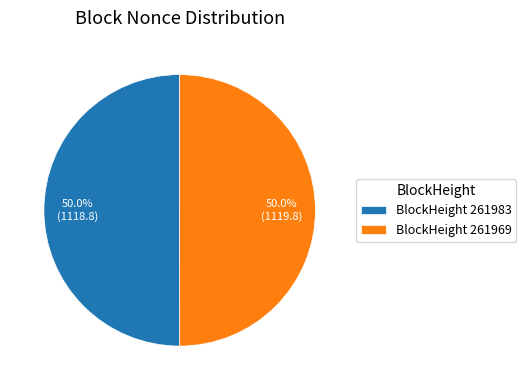

What is the ratio of the value at BlockHeight 261983 to the value at BlockHeight 261969?

1.0